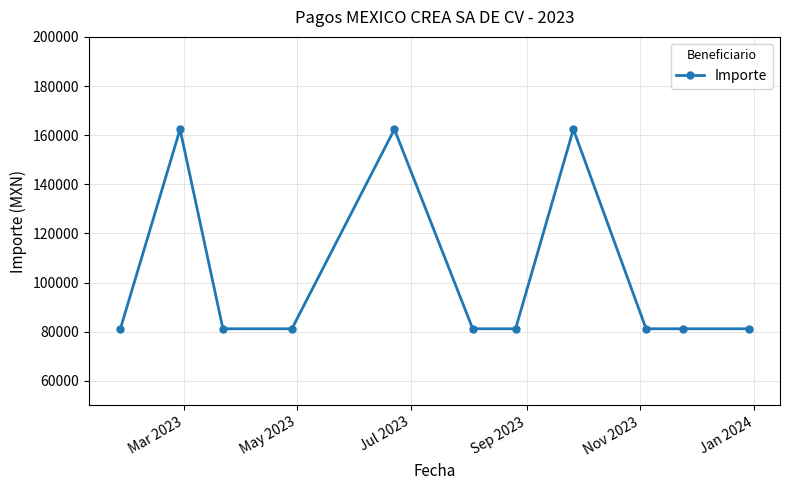

What is the value of the 10th point from the left?

81200